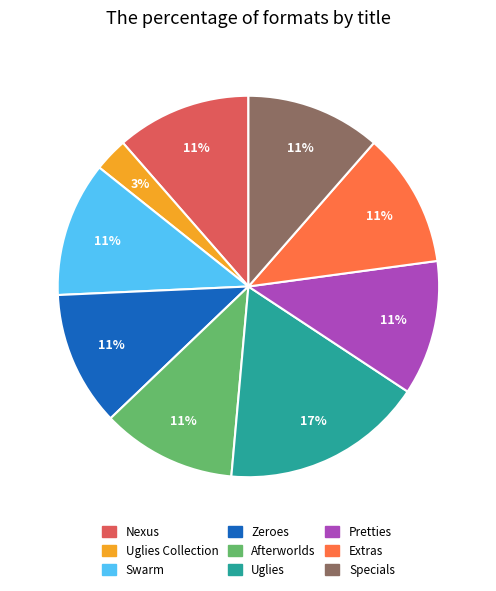

Is the sum of Afterworlds and Uglies greater than half?

No